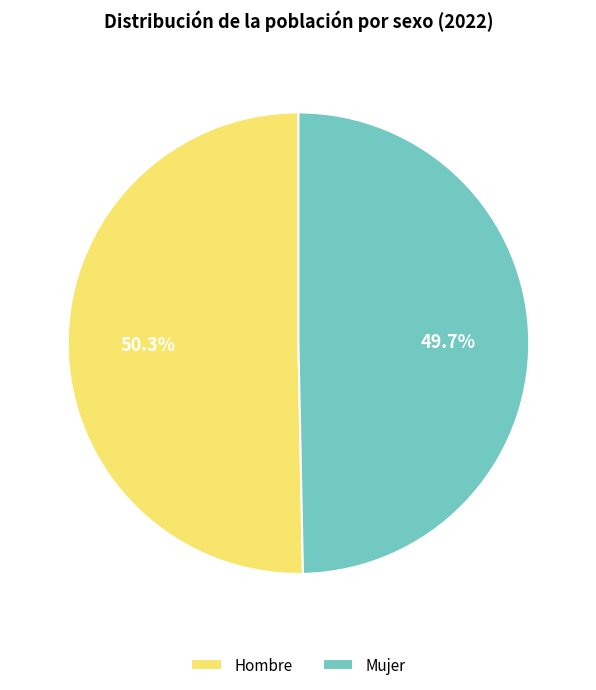

What is the ratio of the value at Mujer to the value at Hombre?

1.0